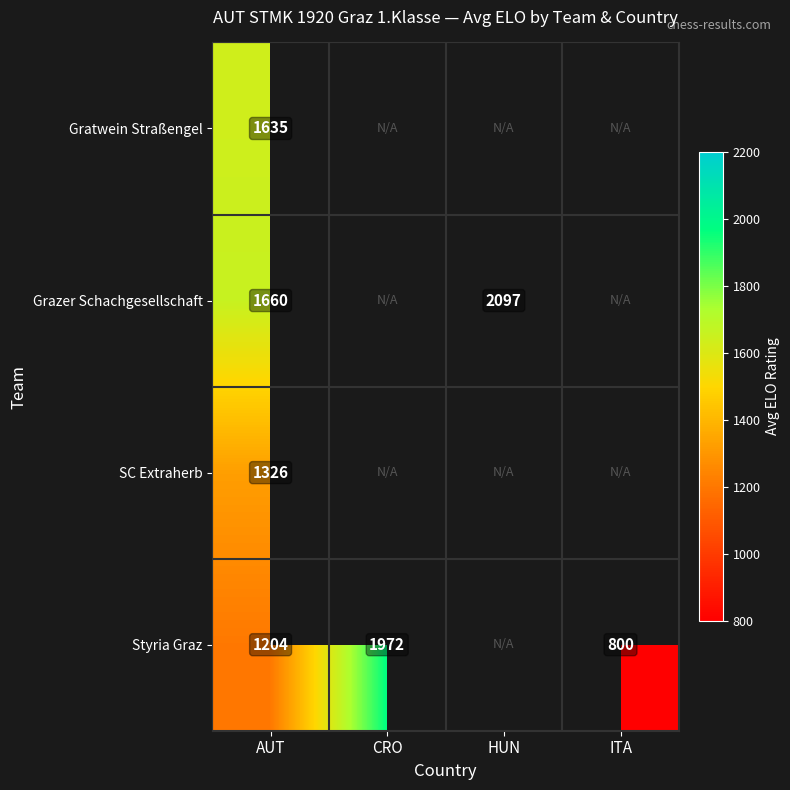

The SC Extraherb series shows 413 at AUT. True or false?

False